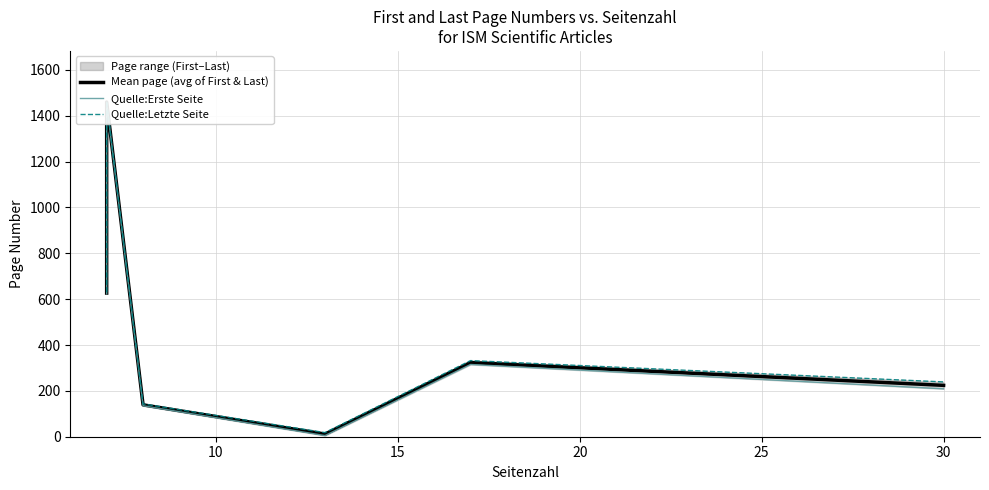

Rank the series by their average value, from lowest to highest.

Quelle:Erste Seite, Mean page (avg of First & Last), Quelle:Letzte Seite